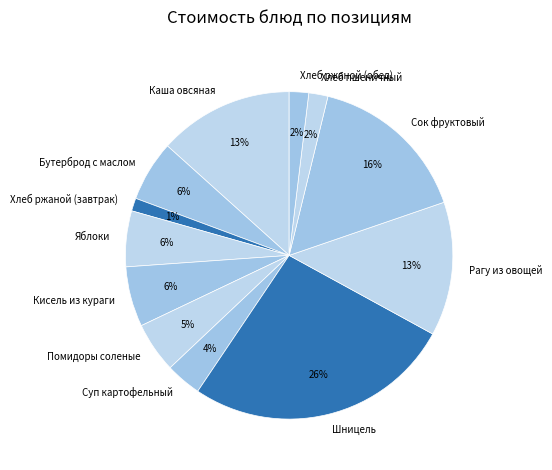

True or false: Хлеб ржаной (завтрак) accounts for 11% of the total.

False